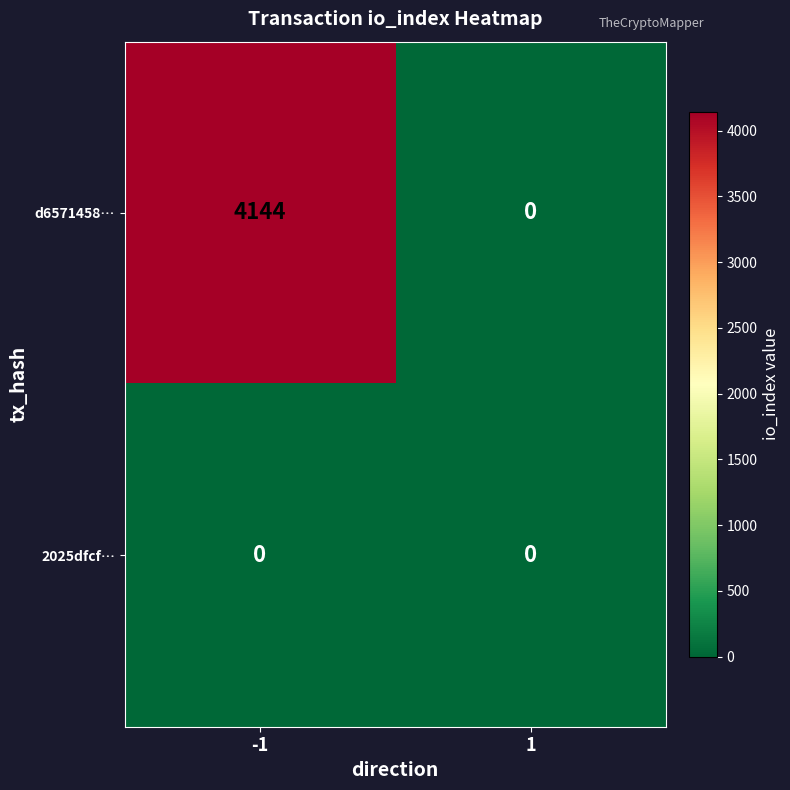

Which series changed the most between -1 and 1?

d6571458…